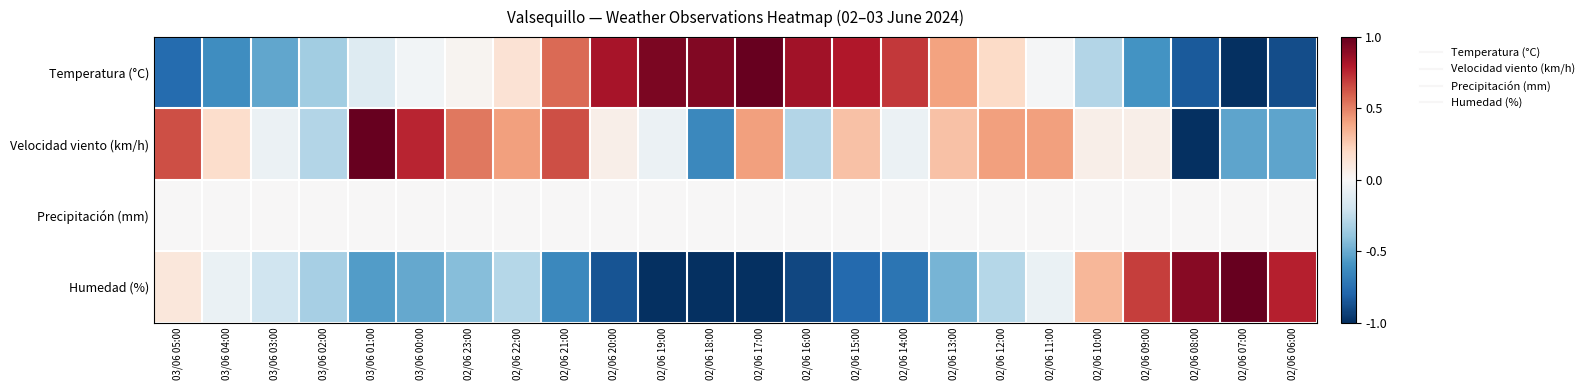

Reading left to right, transcribe all the data shown in this chart.

Temperatura (°C): 03/06 05:00=-0.8	03/06 04:00=-0.6	03/06 03:00=-0.5	03/06 02:00=-0.3	03/06 01:00=-0.1	03/06 00:00=-0.0	02/06 23:00=0.0	02/06 22:00=0.1	02/06 21:00=0.6	02/06 20:00=0.8	02/06 19:00=0.9	02/06 18:00=0.9	02/06 17:00=1.0	02/06 16:00=0.8	02/06 15:00=0.8	02/06 14:00=0.7	02/06 13:00=0.4	02/06 12:00=0.2	02/06 11:00=-0.0	02/06 10:00=-0.3	02/06 09:00=-0.6	02/06 08:00=-0.8	02/06 07:00=-1.0	02/06 06:00=-0.9
Velocidad viento (km/h): 03/06 05:00=0.6	03/06 04:00=0.2	03/06 03:00=-0.1	03/06 02:00=-0.3	03/06 01:00=1.0	03/06 00:00=0.8	02/06 23:00=0.5	02/06 22:00=0.4	02/06 21:00=0.6	02/06 20:00=0.1	02/06 19:00=-0.1	02/06 18:00=-0.6	02/06 17:00=0.4	02/06 16:00=-0.3	02/06 15:00=0.3	02/06 14:00=-0.1	02/06 13:00=0.3	02/06 12:00=0.4	02/06 11:00=0.4	02/06 10:00=0.1	02/06 09:00=0.1	02/06 08:00=-1.0	02/06 07:00=-0.5	02/06 06:00=-0.5
Precipitación (mm): 03/06 05:00=0.0	03/06 04:00=0.0	03/06 03:00=0.0	03/06 02:00=0.0	03/06 01:00=0.0	03/06 00:00=0.0	02/06 23:00=0.0	02/06 22:00=0.0	02/06 21:00=0.0	02/06 20:00=0.0	02/06 19:00=0.0	02/06 18:00=0.0	02/06 17:00=0.0	02/06 16:00=0.0	02/06 15:00=0.0	02/06 14:00=0.0	02/06 13:00=0.0	02/06 12:00=0.0	02/06 11:00=0.0	02/06 10:00=0.0	02/06 09:00=0.0	02/06 08:00=0.0	02/06 07:00=0.0	02/06 06:00=0.0
Humedad (%): 03/06 05:00=0.1	03/06 04:00=-0.1	03/06 03:00=-0.2	03/06 02:00=-0.3	03/06 01:00=-0.6	03/06 00:00=-0.5	02/06 23:00=-0.4	02/06 22:00=-0.3	02/06 21:00=-0.6	02/06 20:00=-0.9	02/06 19:00=-1.0	02/06 18:00=-1.0	02/06 17:00=-1.0	02/06 16:00=-0.9	02/06 15:00=-0.8	02/06 14:00=-0.7	02/06 13:00=-0.5	02/06 12:00=-0.3	02/06 11:00=-0.1	02/06 10:00=0.3	02/06 09:00=0.7	02/06 08:00=0.9	02/06 07:00=1.0	02/06 06:00=0.8